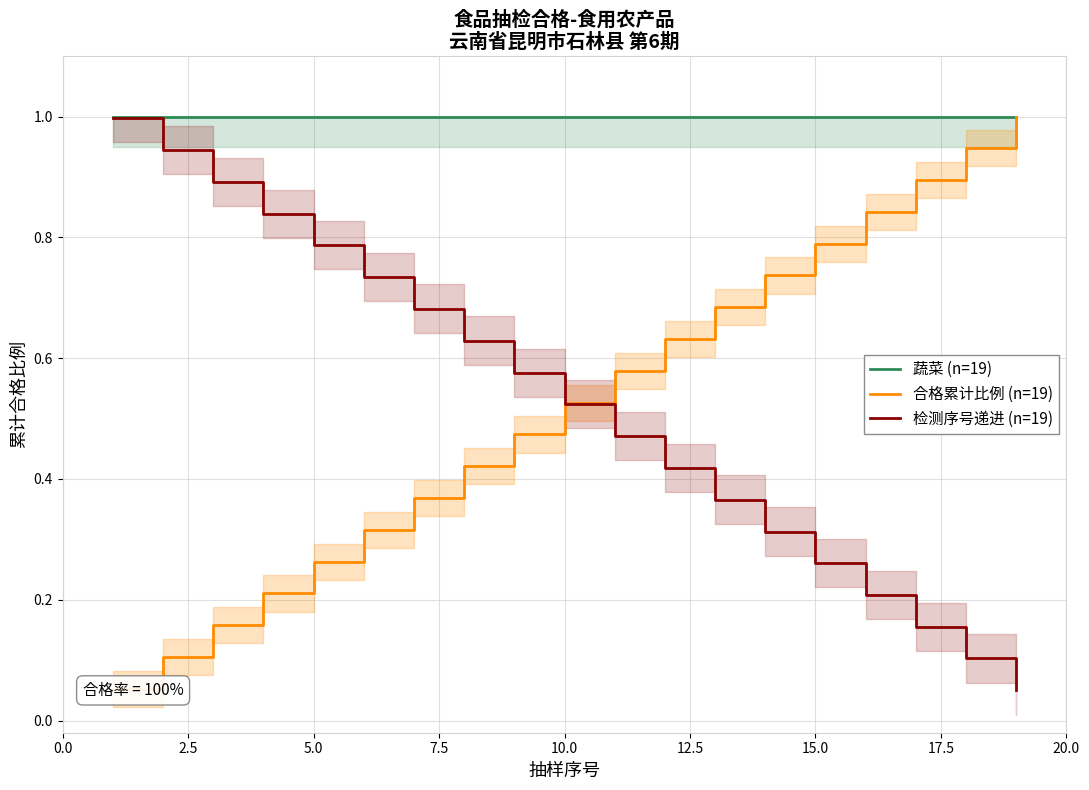

At how many categories does at least one series exceed 0?

19